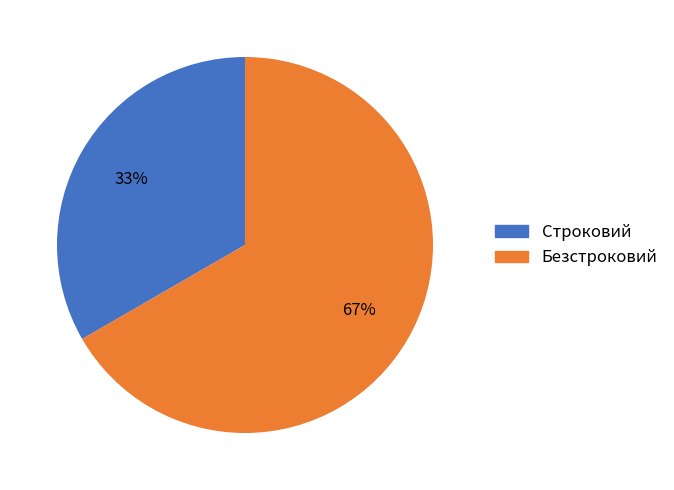

To the nearest percent, what percentage of the pie is Строковий?

33%